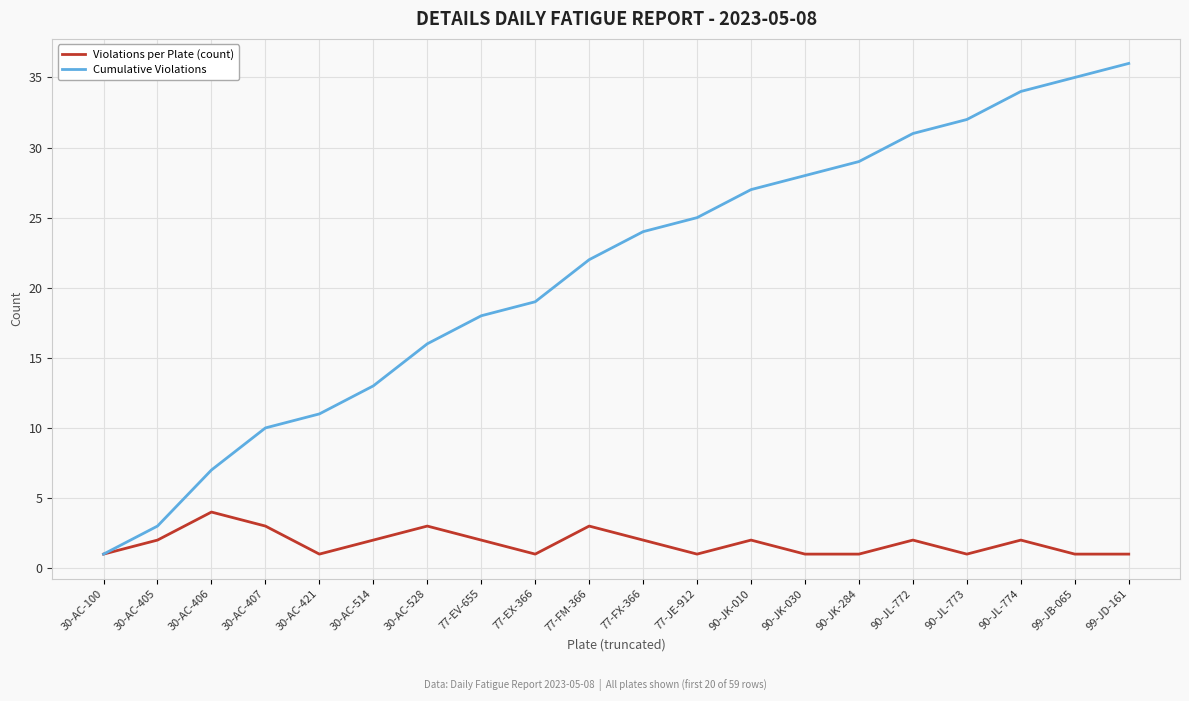

Does the chart have visible grid lines?

Yes